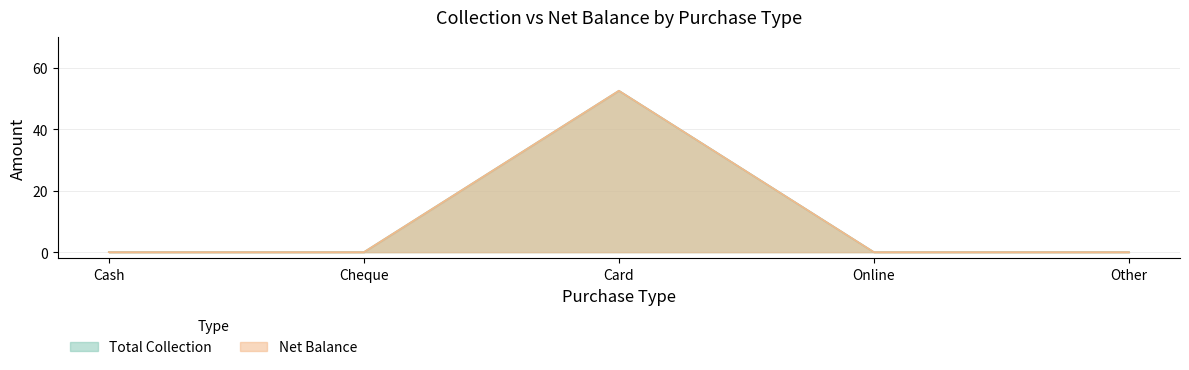

List the labels in order of Total Collection value, smallest first.

Cash, Cheque, Online, Other, Card